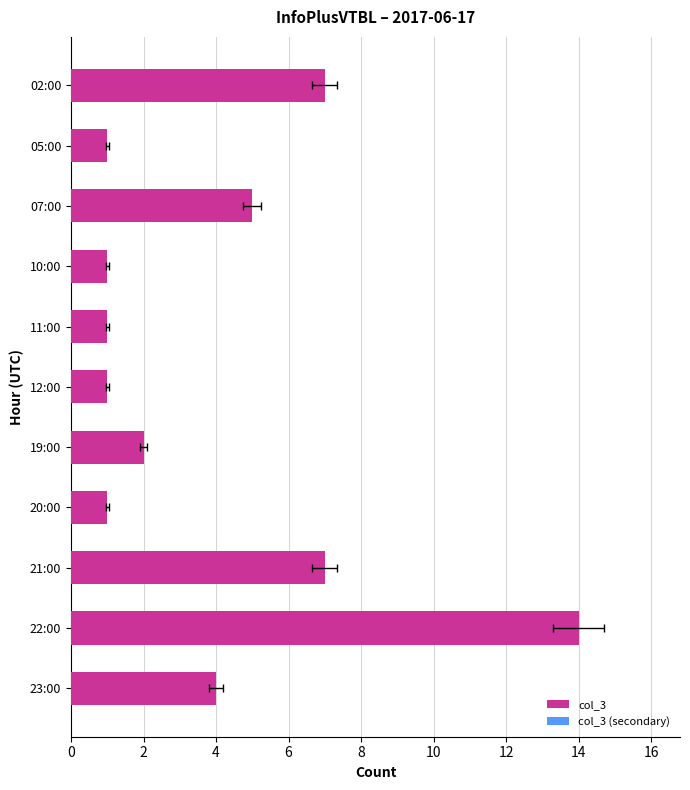

List the series in order of their peak value, lowest first.

col_3 (secondary), col_3